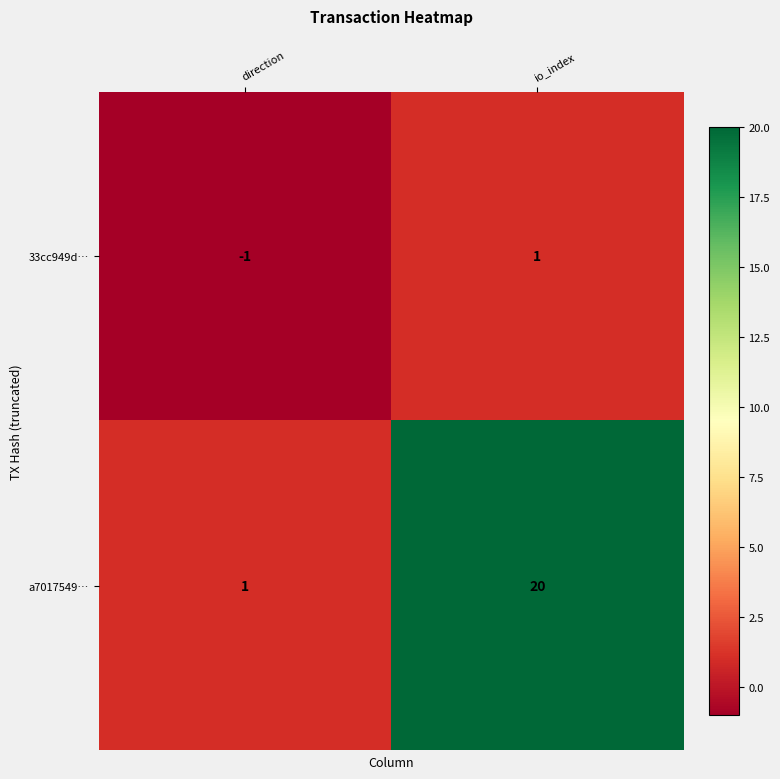

Where is 33cc949d… nearest to the value 0?

direction